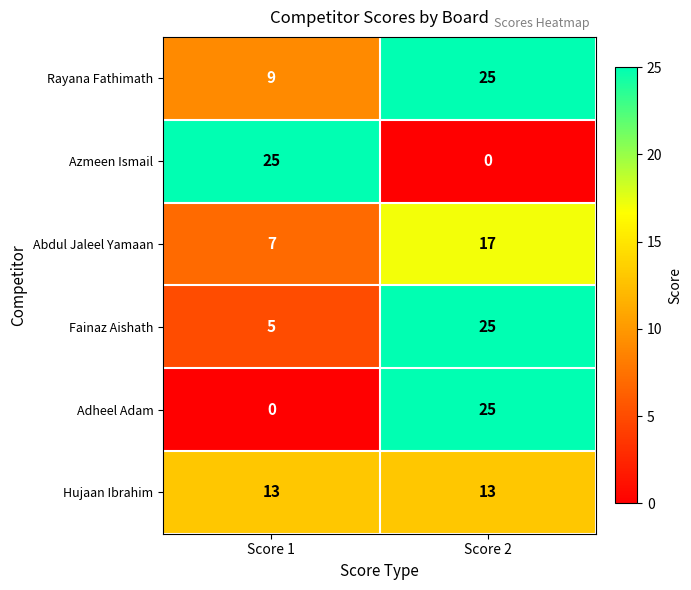

At which category is the sum across all series the highest?

Score 2